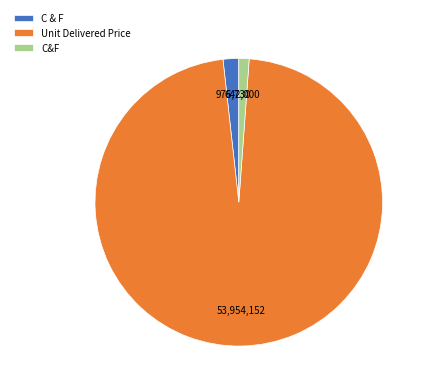

Which slice is the smallest?

C&F